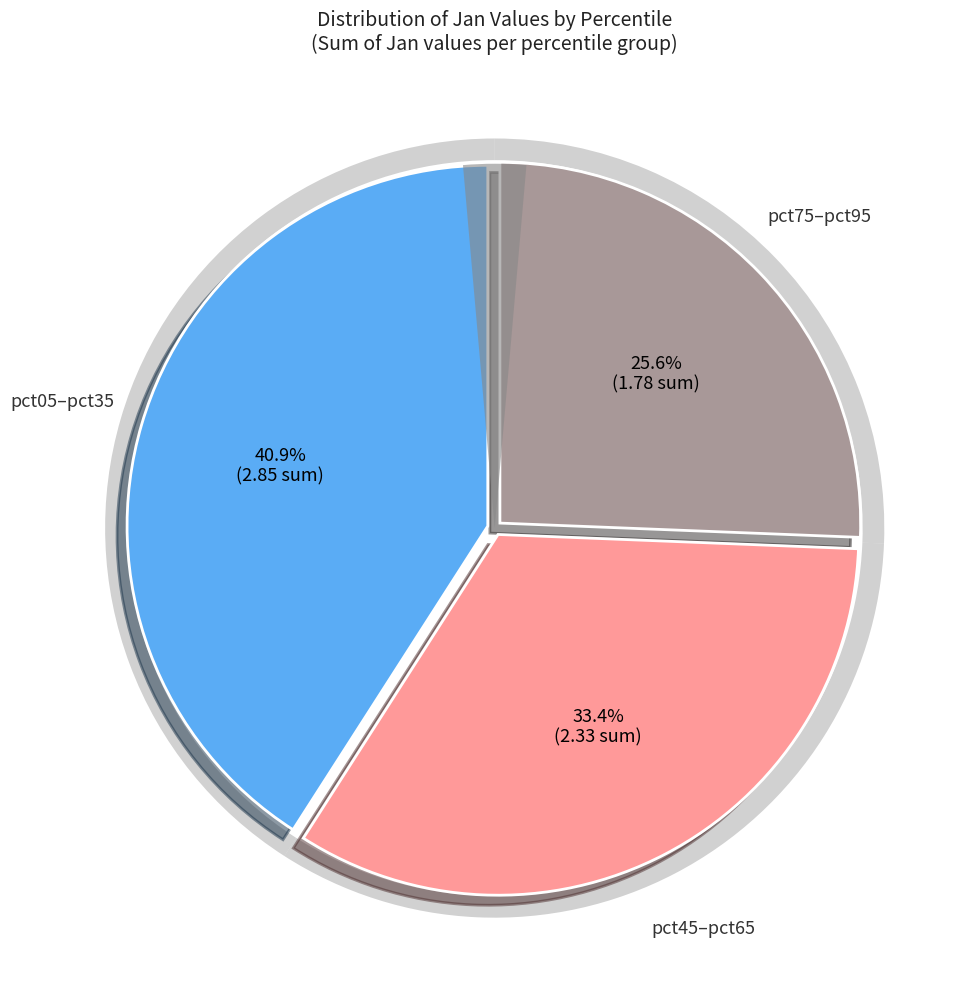

Between pct55 and pct85, which is larger?

pct55